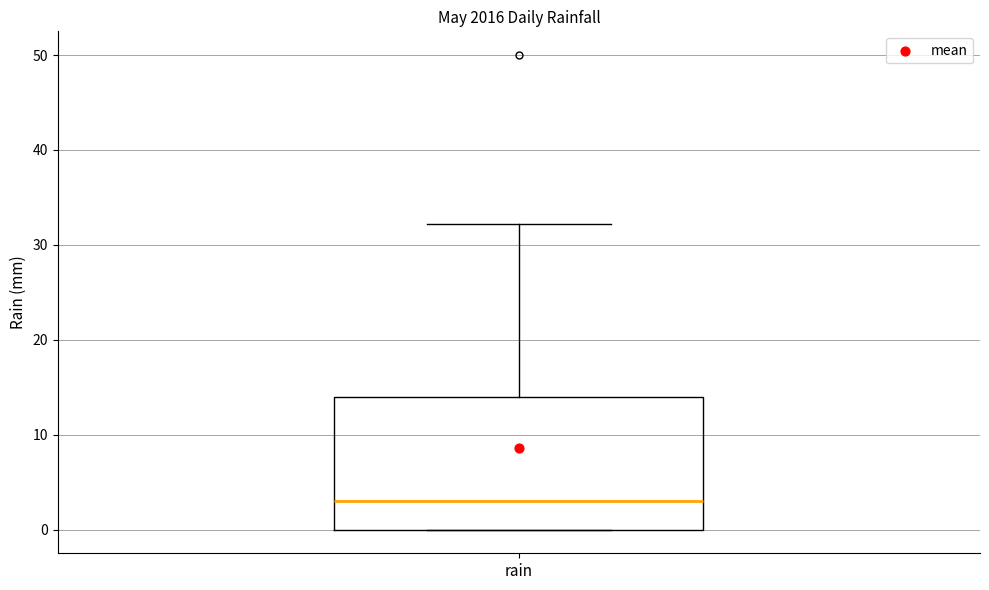

Where does the median line of the box for rain sit on the y-axis? The values are not printed on the chart, so give them approximately, as read against the axis.

3